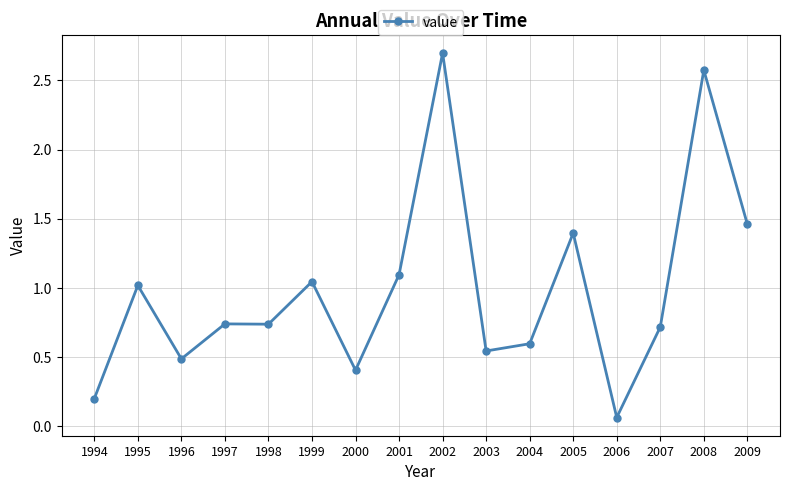

What is the value of the 15th point from the left?

2.6